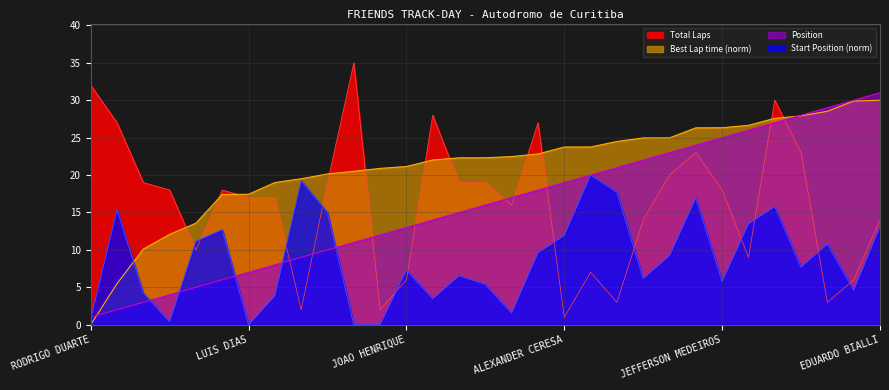

How many intersections are there between Best Lap time and Total Laps?

11